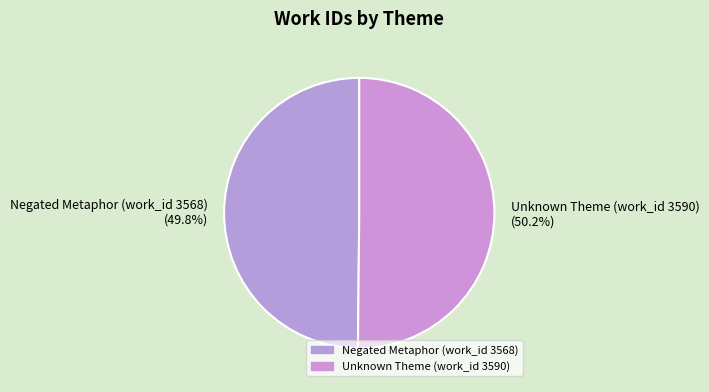

To the nearest percent, what is the combined percentage of Unknown Theme (work_id 3590) and Negated Metaphor (work_id 3568)?

100%